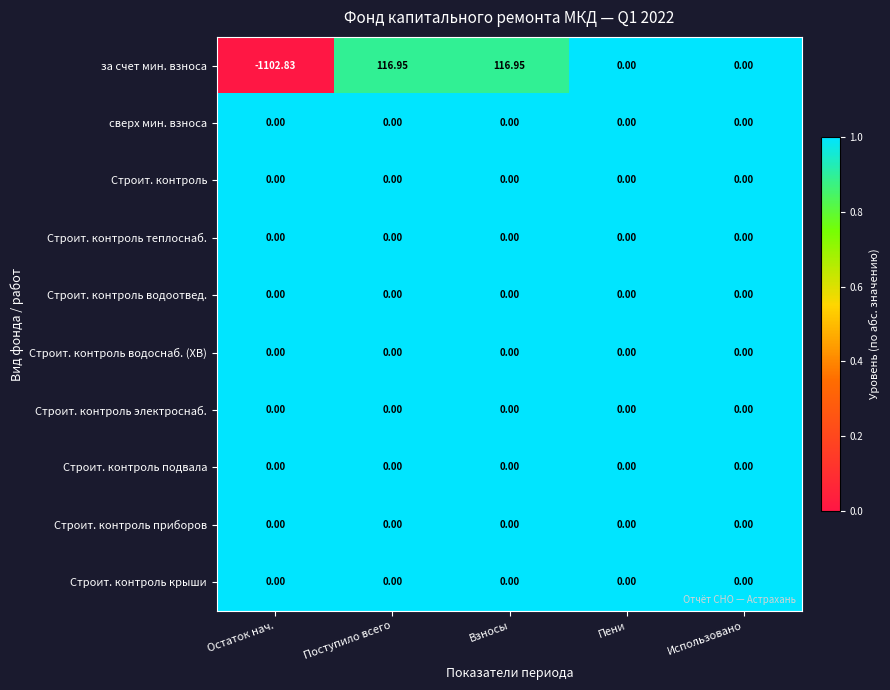

Which series has the largest range (max minus min)?

за счет мин. взноса